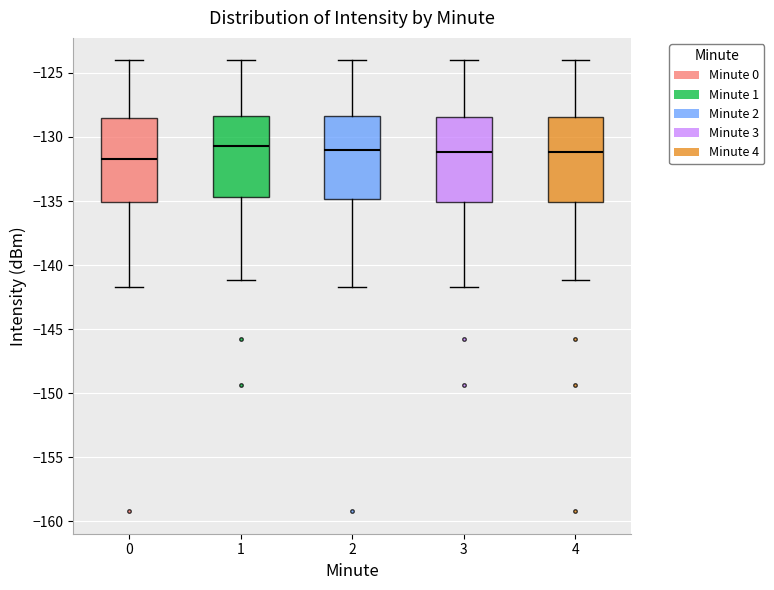

Reading left to right, read every box against the y-axis: the position of its median line, the range the box covers, and the ends of its whiskers. The values are not printed on the chart, so give them approximately, as read against the axis.

0: median -131.5, box -135.0 to -128.5, whiskers -141.5 to -124.0
1: median -130.5, box -134.5 to -128.5, whiskers -141.0 to -124.0
2: median -131.0, box -135.0 to -128.5, whiskers -141.5 to -124.0
3: median -131.0, box -135.0 to -128.5, whiskers -141.5 to -124.0
4: median -131.0, box -135.0 to -128.5, whiskers -141.0 to -124.0